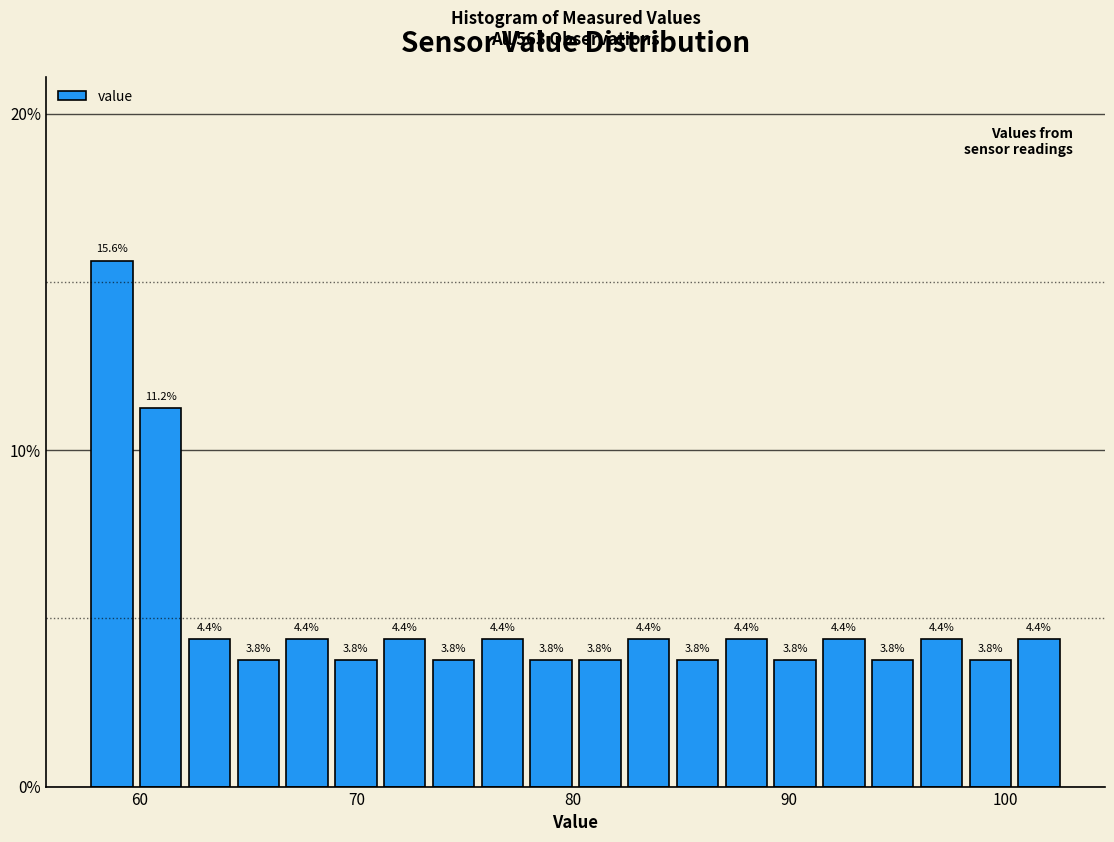

Around what value on the x-axis is the tallest bar? Give the approximate position of its centre, as read against the axis.

59